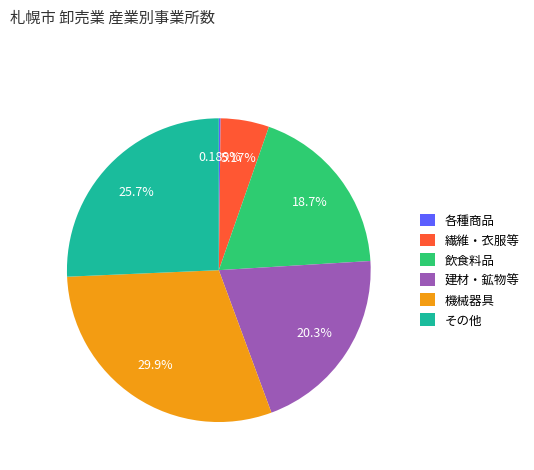

Does 繊維・衣服等 account for over 50% of the chart?

No